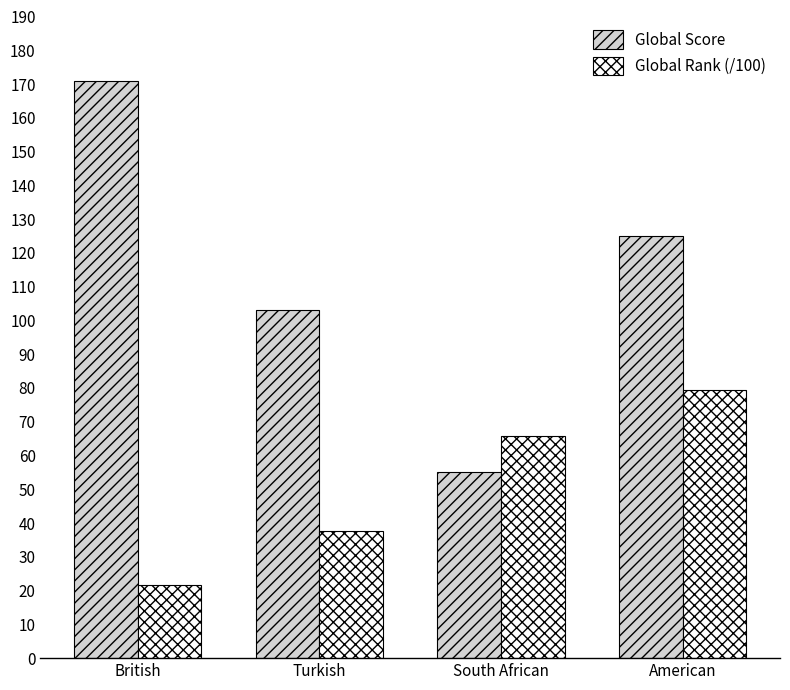

What is the label of the 2nd bar from the right?

South African